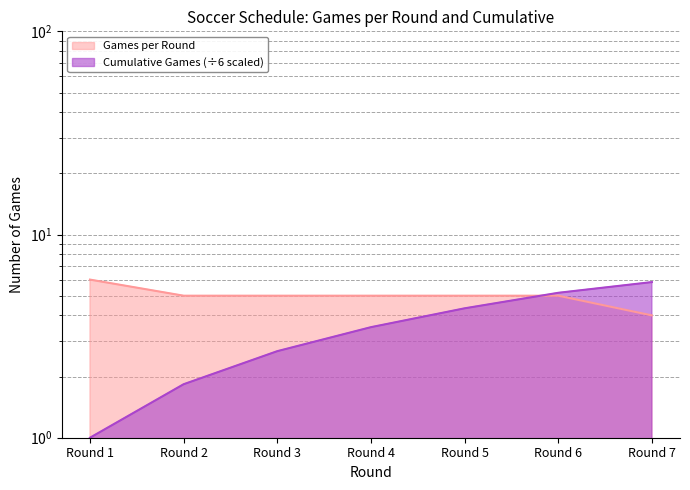

Reading right to left, list all the values displayed in this chart.

Games per Round: Round 7=4.0	Round 6=5.0	Round 5=5.0	Round 4=5.0	Round 3=5.0	Round 2=5.0	Round 1=6.0
Cumulative Games: Round 7=5.8	Round 6=5.2	Round 5=4.3	Round 4=3.5	Round 3=2.7	Round 2=1.8	Round 1=1.0